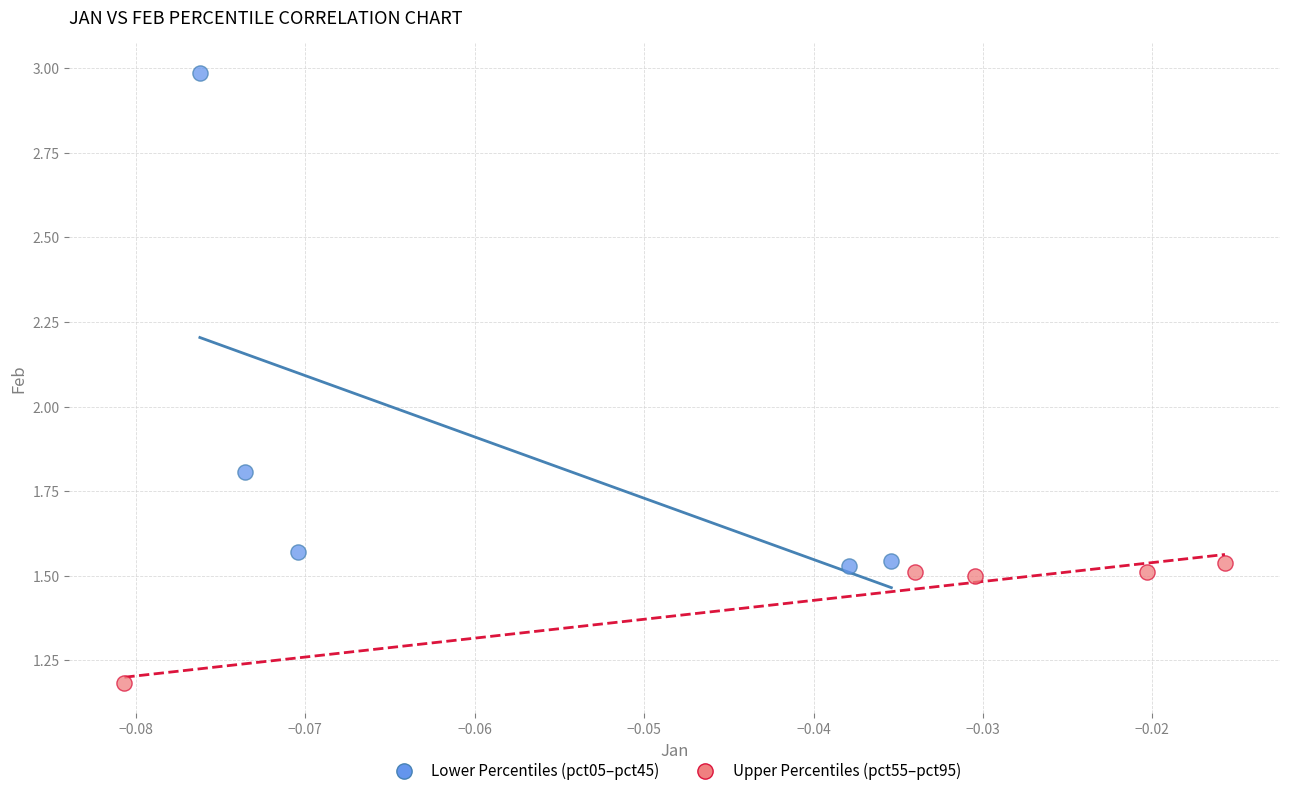

Which series contains the highest Y value?

Lower Percentiles (pct05–pct45)